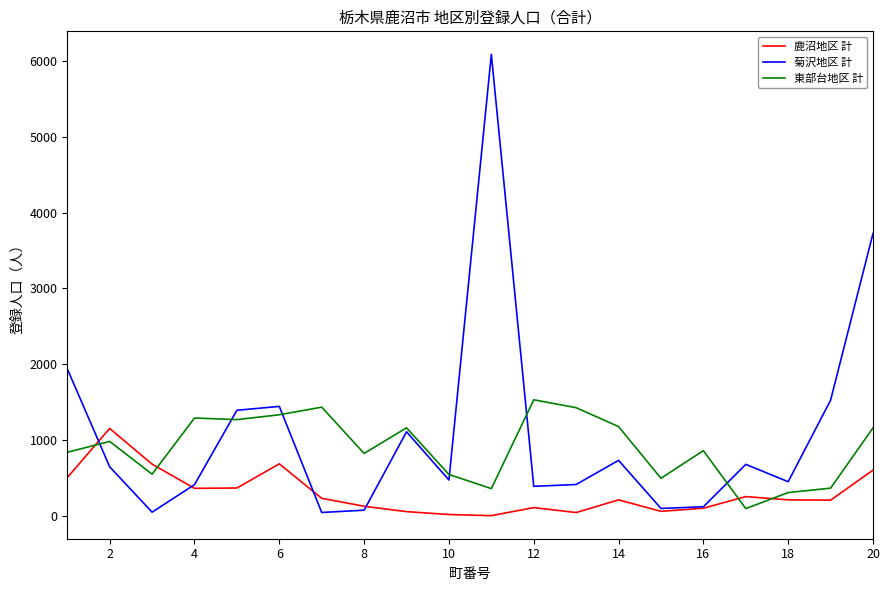

Which series ends up on top after the final intersection of 鹿沼地区 計 and 東部台地区 計?

東部台地区 計